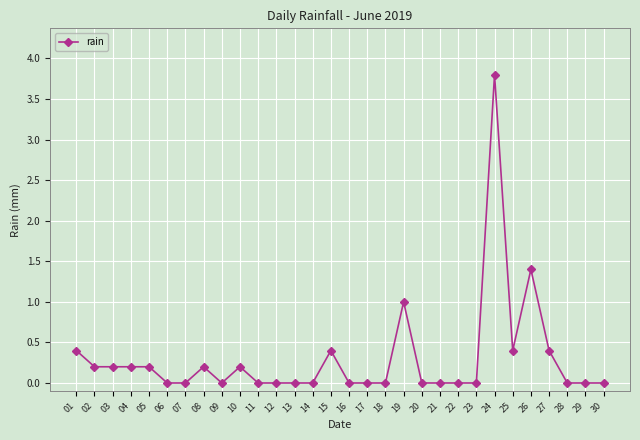

True or false: there are more than 2 points higher than both neighbors.

True